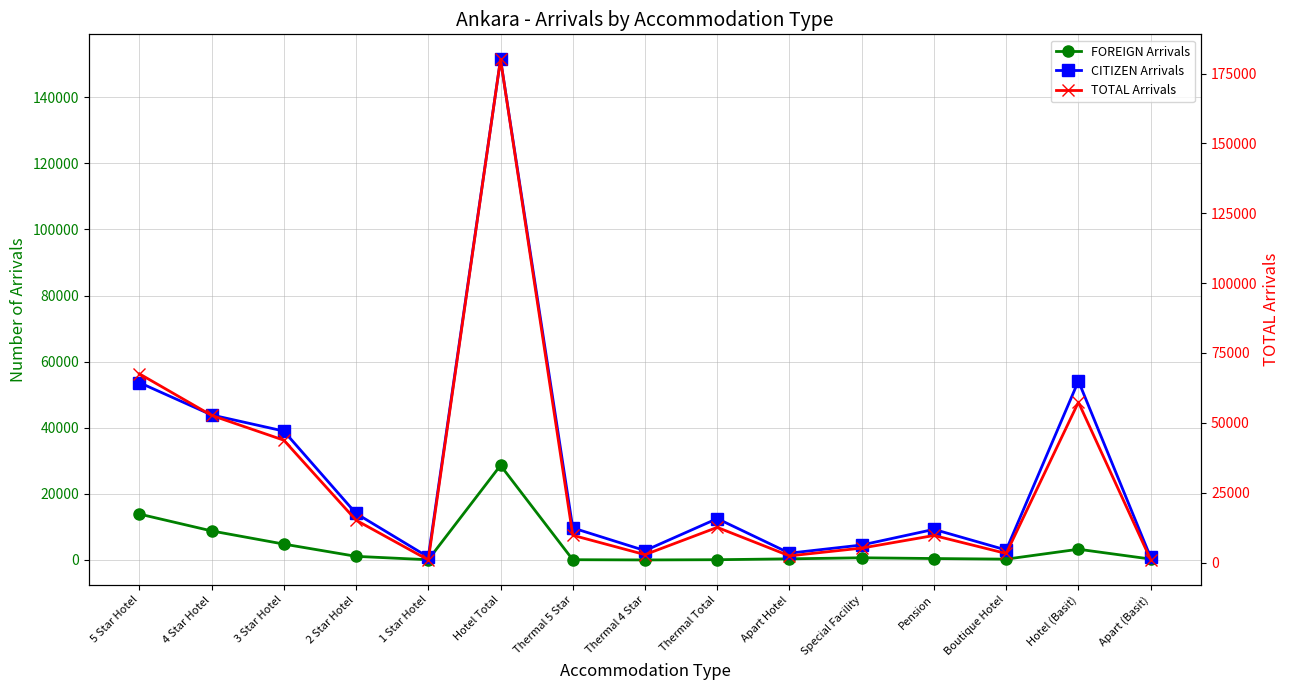

Reading right to left, transcribe all the data shown in this chart.

FOREIGN Arrivals: 267	3238	239	427	654	332	69	1	68	28610	58	1089	4795	8783	13885
CITIZEN Arrivals: 770	54137	3002	9252	4516	2054	12512	2823	9689	151479	871	14065	38995	43880	53668
TOTAL Arrivals: 1037	57375	3241	9679	5170	2386	12581	2824	9757	180089	929	15154	43790	52663	67553